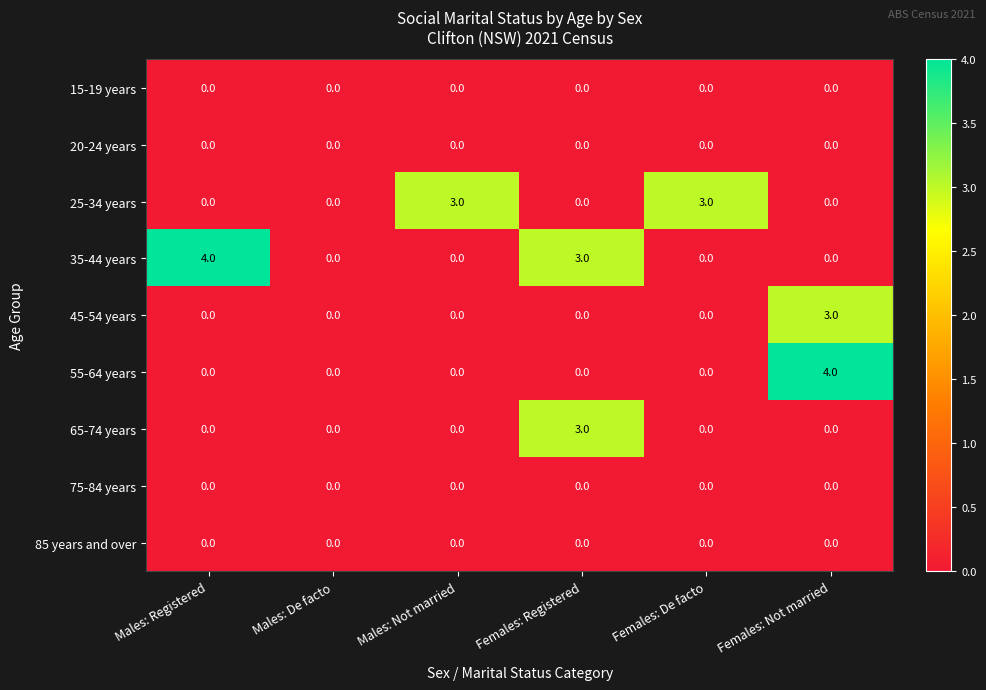

True or false: 35-44 years has a value of -3 at Females: Not married.

False